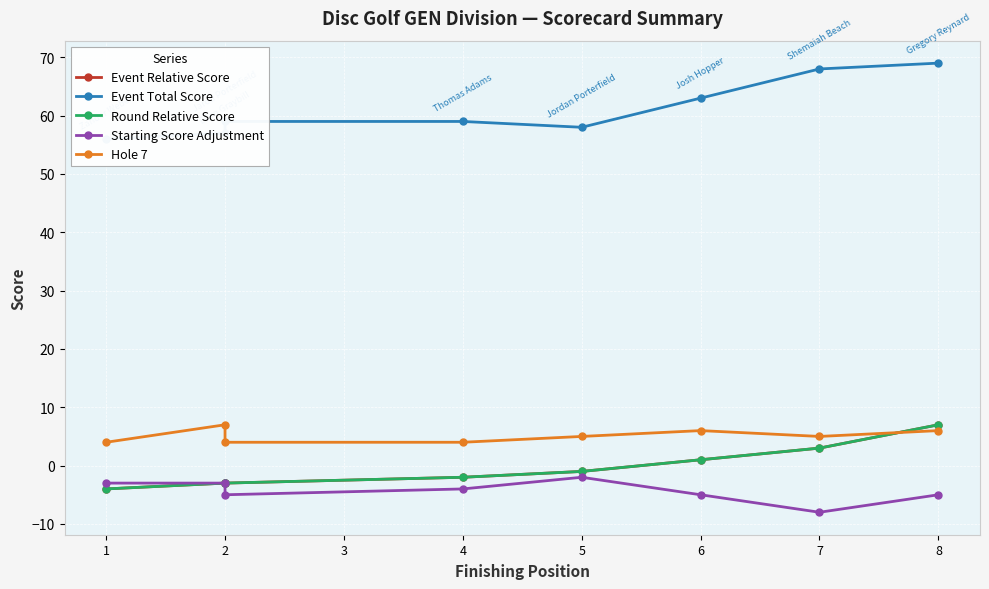

What is the spread (max minus min) of values at 2?

60